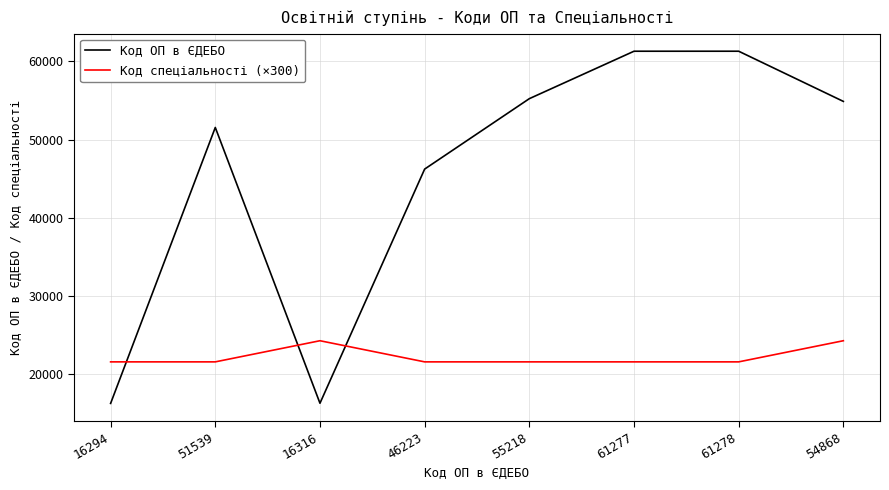

List the series in order of their peak value, lowest first.

Код спеціальності (×300), Код ОП в ЄДЕБО